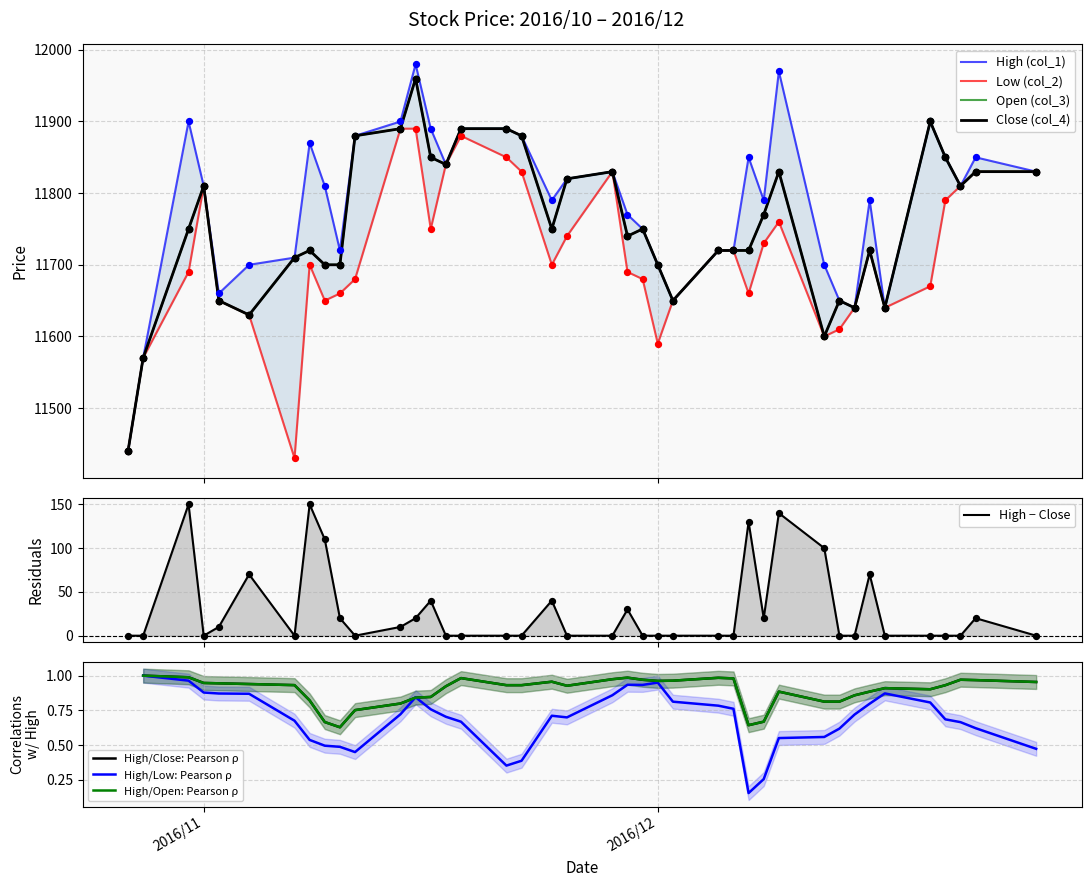

Which series reaches the minimum Y coordinate?

Low (col_2)